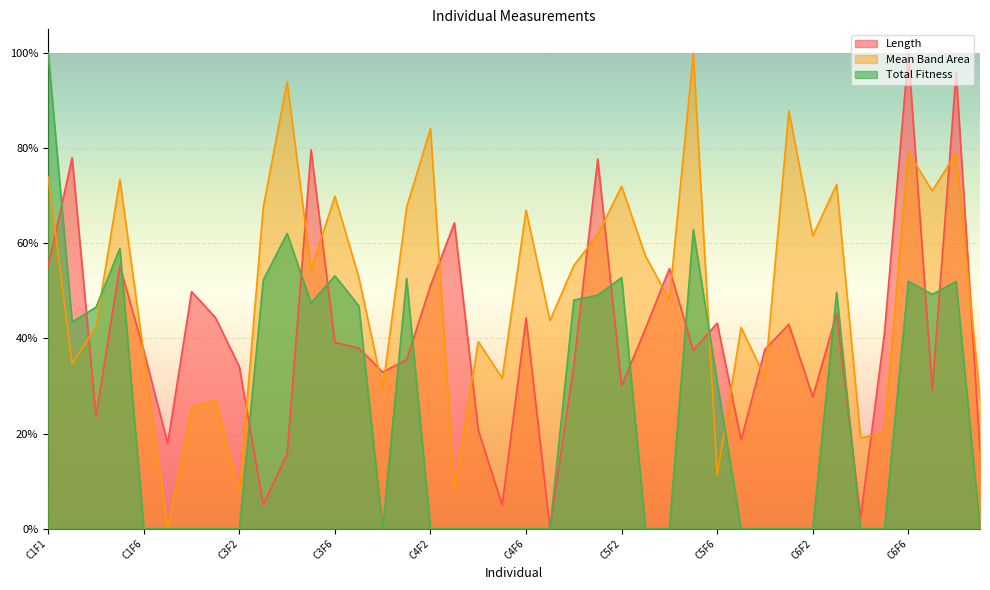

The Length series shows 1.0 at C6F8. True or false?

True